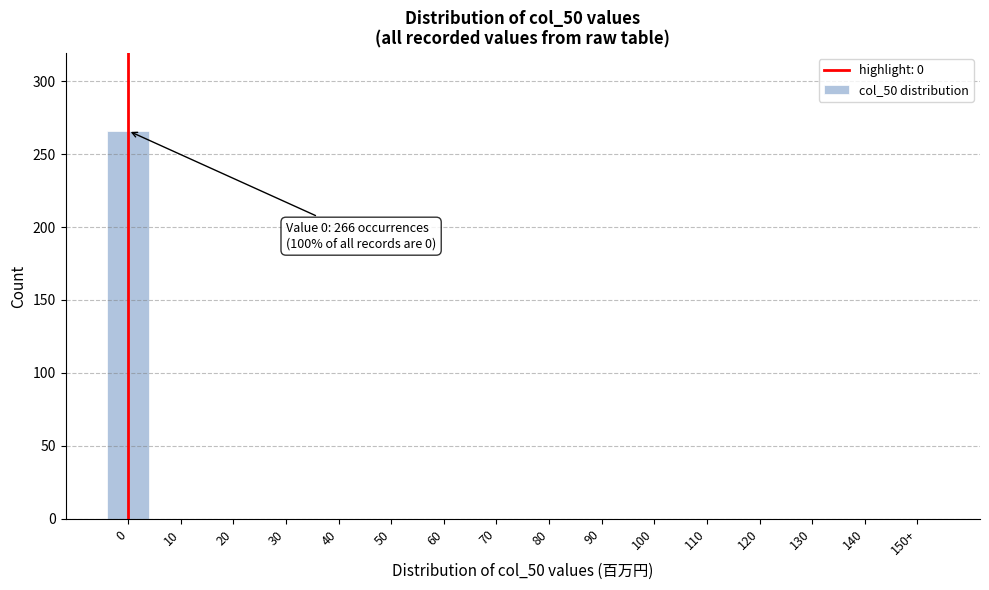

Reading left to right, transcribe all the data shown in this chart.

0=266	10=0	20=0	30=0	40=0	50=0	60=0	70=0	80=0	90=0	100=0	110=0	120=0	130=0	140=0	150+=0